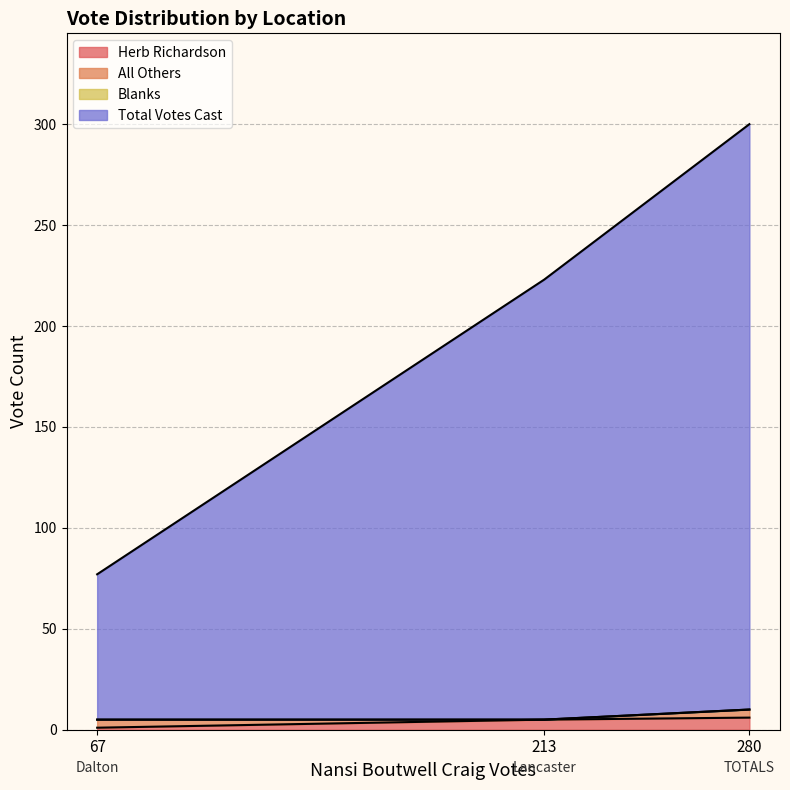

What is the sum of the Herb Richardson values at 213 and 67?

6